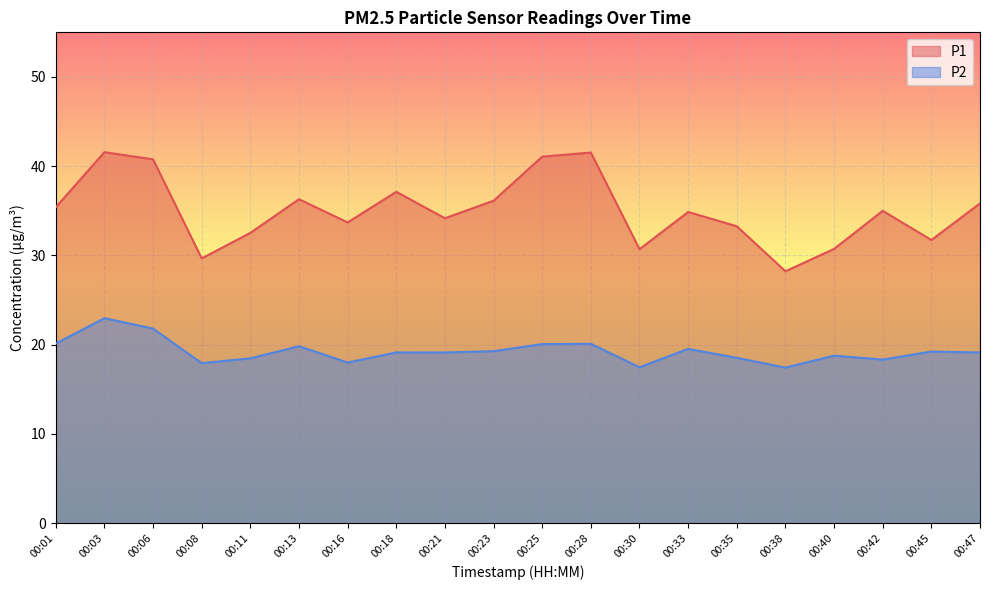

What is the average value of the P2 series?

19.3